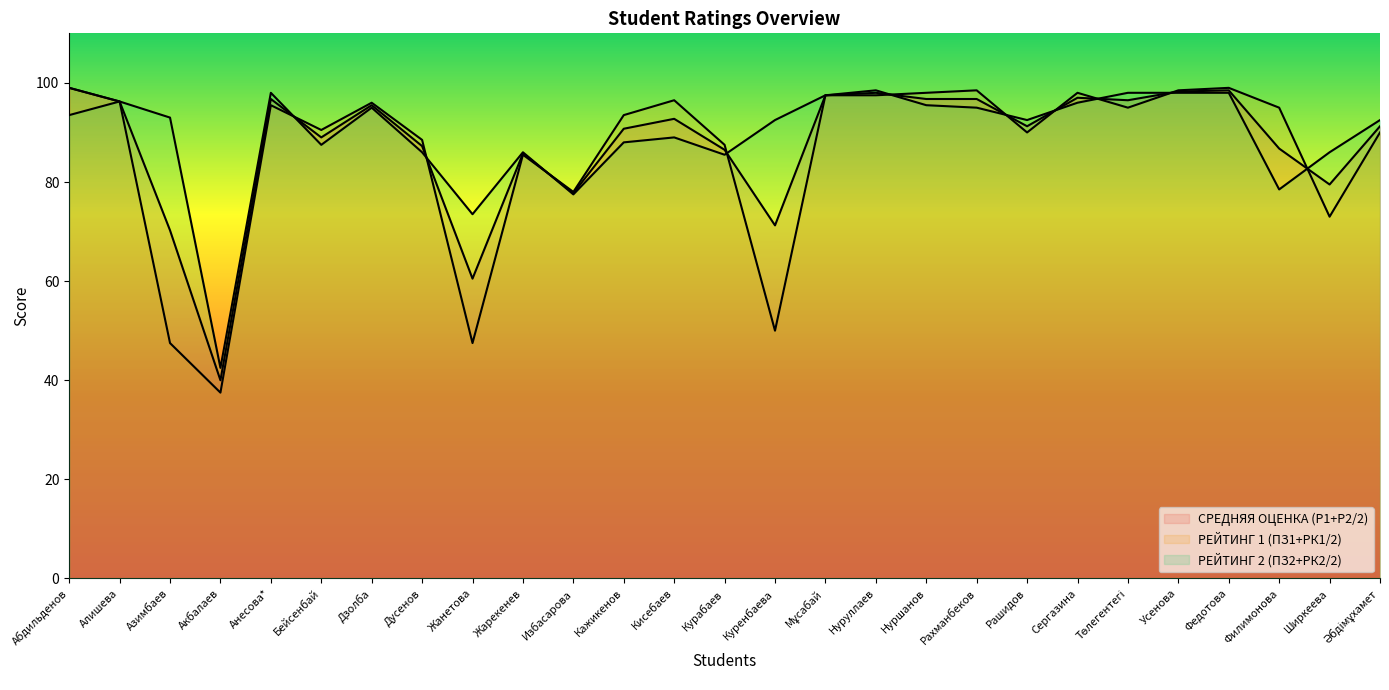

Reading left to right, list all the values displayed in this chart.

СРЕДНЯЯ ОЦЕНКА (Р1+Р2/2): Абдильденов=99.0	Алишева=96.2	Азимбаев=70.2	Акбалаев=40.0	Анесова*=96.8	Бейсенбай=89.0	Дзолба=95.5	Дусенов=87.2	Жанетова=60.5	Жарекенев=85.8	Избасарова=77.8	Кажикенов=90.8	Кисебаев=92.8	Курабаев=86.5	Куренбаева=71.2	Мұсабай=97.5	Нуруллаев=98.0	Нуршанов=96.8	Рахманбеков=96.8	Рашидов=91.2	Сергазина=97.0	Төлегентегі=96.5	Усенова=98.2	Федотова=98.5	Филимонова=86.8	Ширкеева=79.5	Әбдімұхамет=91.2
РЕЙТИНГ 1 (ПЗ1+РК1/2): Абдильденов=99.0	Алишева=96.2	Азимбаев=47.5	Акбалаев=37.5	Анесова*=95.5	Бейсенбай=90.5	Дзолба=96.0	Дусенов=88.5	Жанетова=47.5	Жарекенев=85.5	Избасарова=78.0	Кажикенов=93.5	Кисебаев=96.5	Курабаев=87.5	Куренбаева=50.0	Мұсабай=97.5	Нуруллаев=97.5	Нуршанов=98.0	Рахманбеков=98.5	Рашидов=90.0	Сергазина=98.0	Төлегентегі=95.0	Усенова=98.5	Федотова=99.0	Филимонова=95.0	Ширкеева=73.0	Әбдімұхамет=90.0
РЕЙТИНГ 2 (ПЗ2+РК2/2): Абдильденов=93.5	Алишева=96.2	Азимбаев=93.0	Акбалаев=42.5	Анесова*=98.0	Бейсенбай=87.5	Дзолба=95.0	Дусенов=86.0	Жанетова=73.5	Жарекенев=86.0	Избасарова=77.5	Кажикенов=88.0	Кисебаев=89.0	Курабаев=85.5	Куренбаева=92.5	Мұсабай=97.5	Нуруллаев=98.5	Нуршанов=95.5	Рахманбеков=95.0	Рашидов=92.5	Сергазина=96.0	Төлегентегі=98.0	Усенова=98.0	Федотова=98.0	Филимонова=78.5	Ширкеева=86.0	Әбдімұхамет=92.5